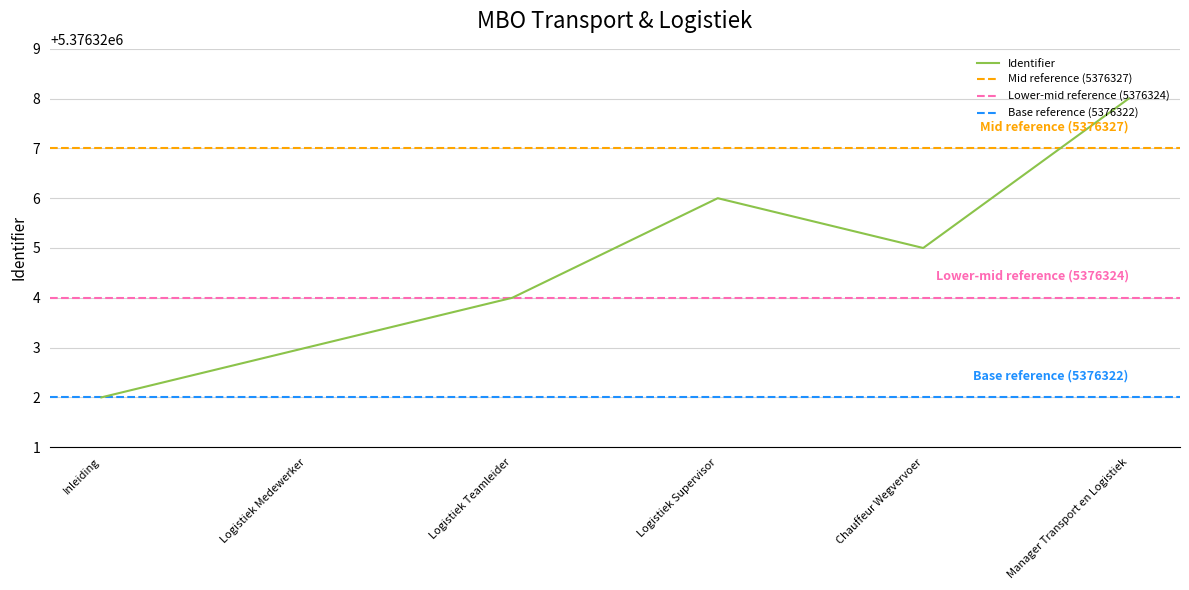

What is the ratio of the value at Logistiek Medewerker to the value at Manager Transport en Logistiek?

1.0